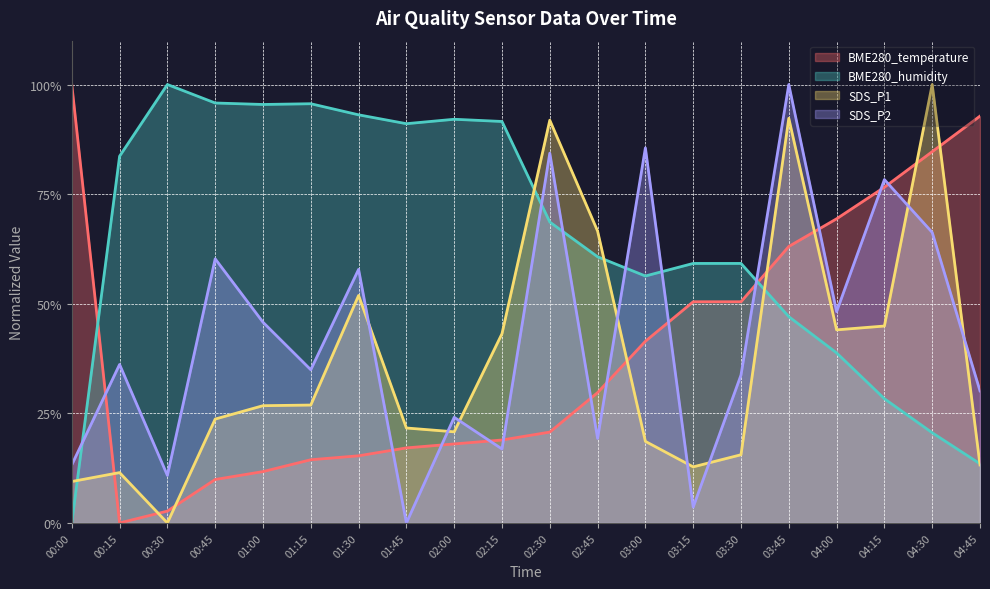

The value of SDS_P1 at 02:30 is 54.6. True or false?

False